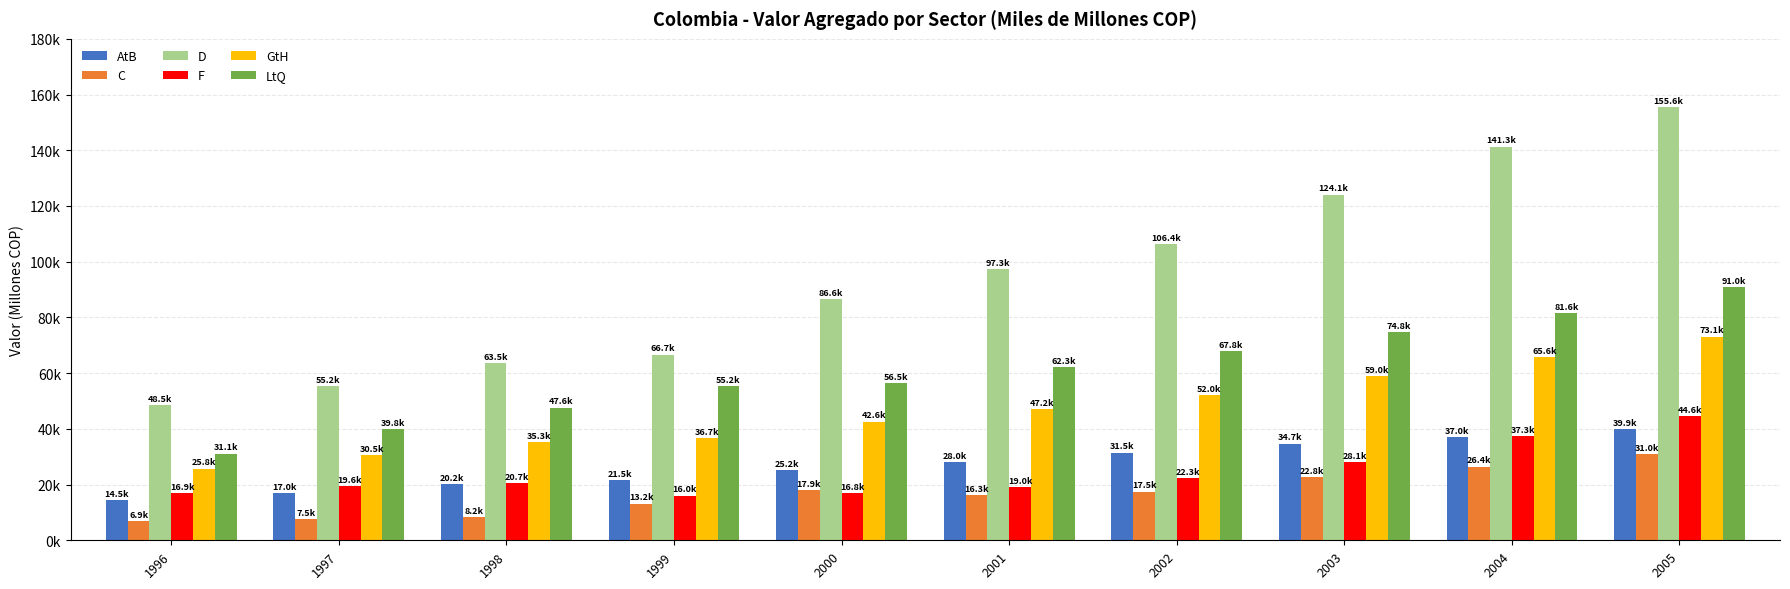

Are the bars grouped side by side (vs. stacked)?

Yes